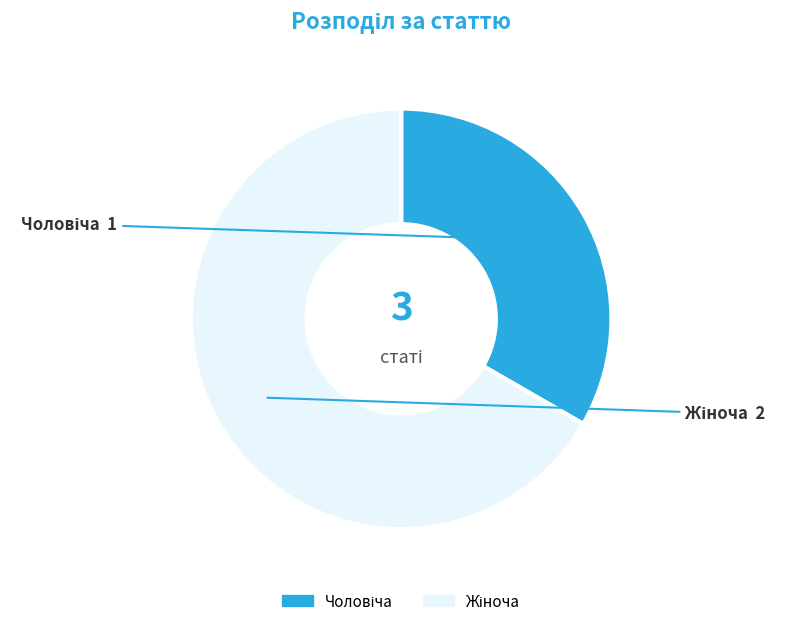

Is there any slice that represents more than half of the pie?

Yes